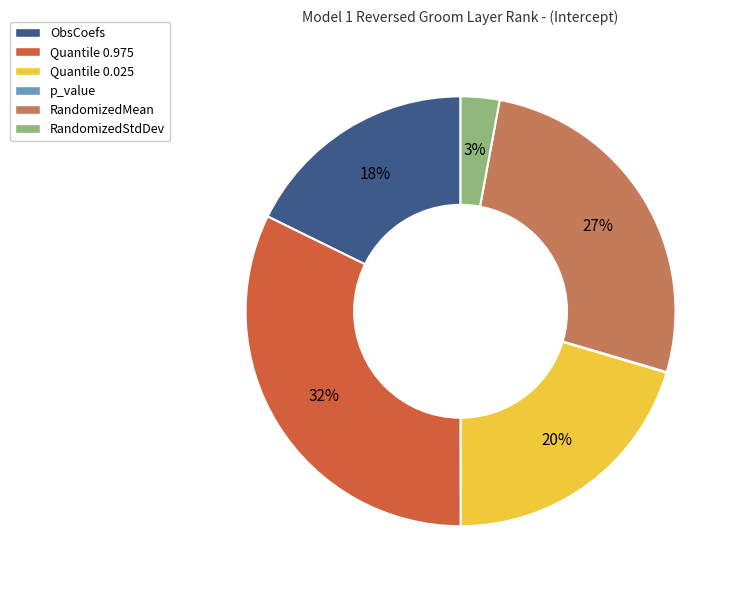

Combined, do RandomizedStdDev and RandomizedMean account for over 50%?

No